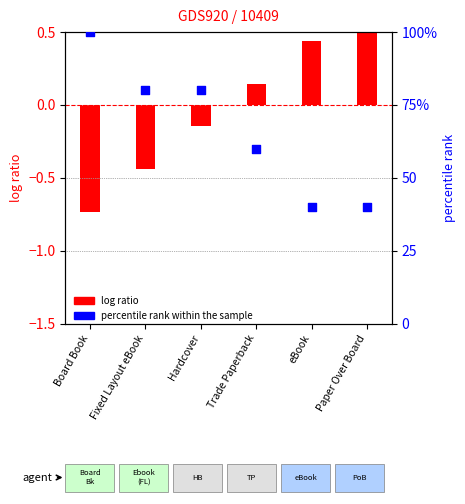

Which series reaches the minimum Y coordinate?

log ratio